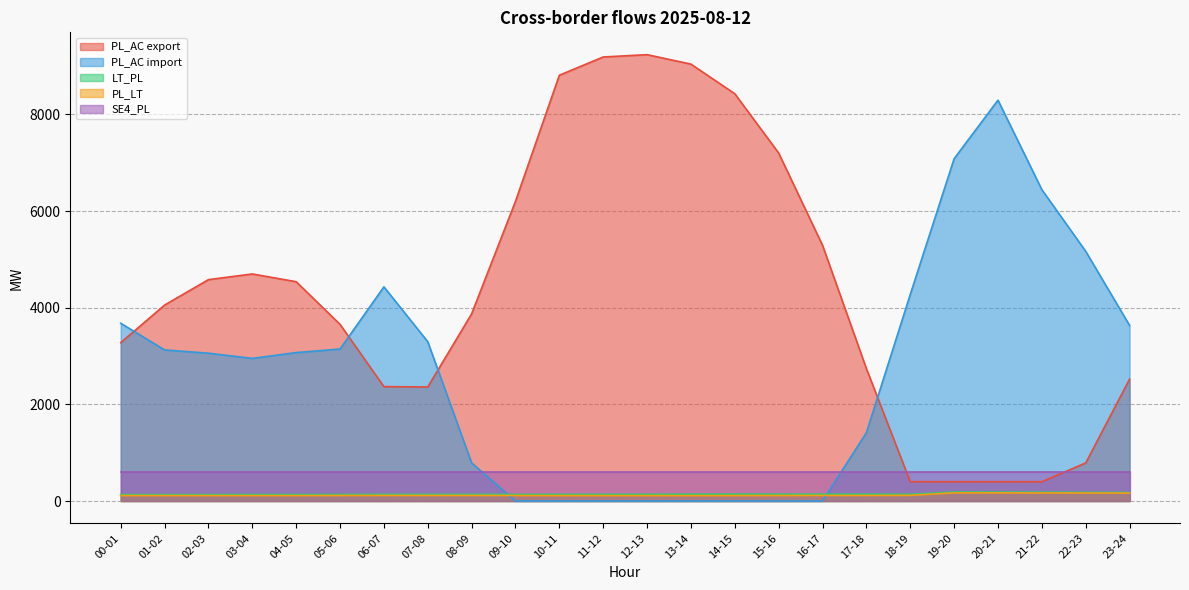

What is the sum of the LT_PL values at 00-01 and 23-24?

308